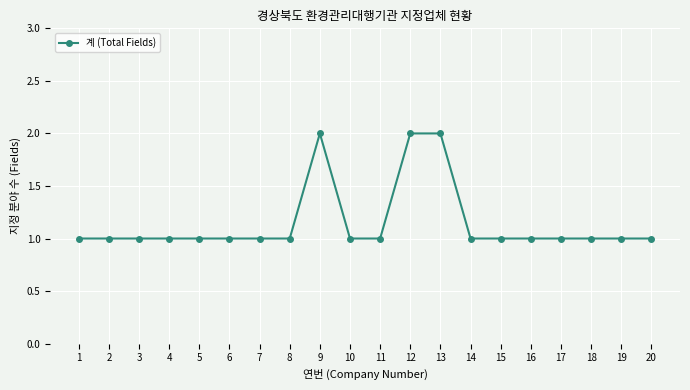

How many data points does each series have?

20